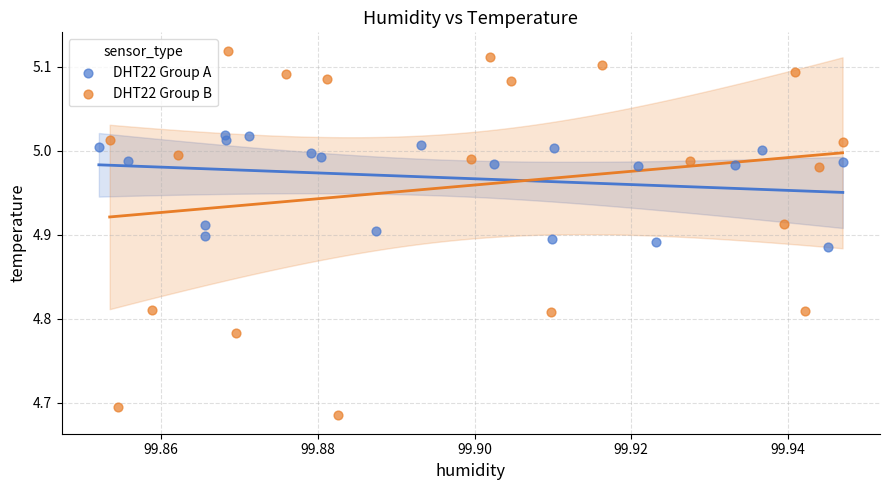

Which series has the largest Y range (max minus min)?

DHT22 Group B